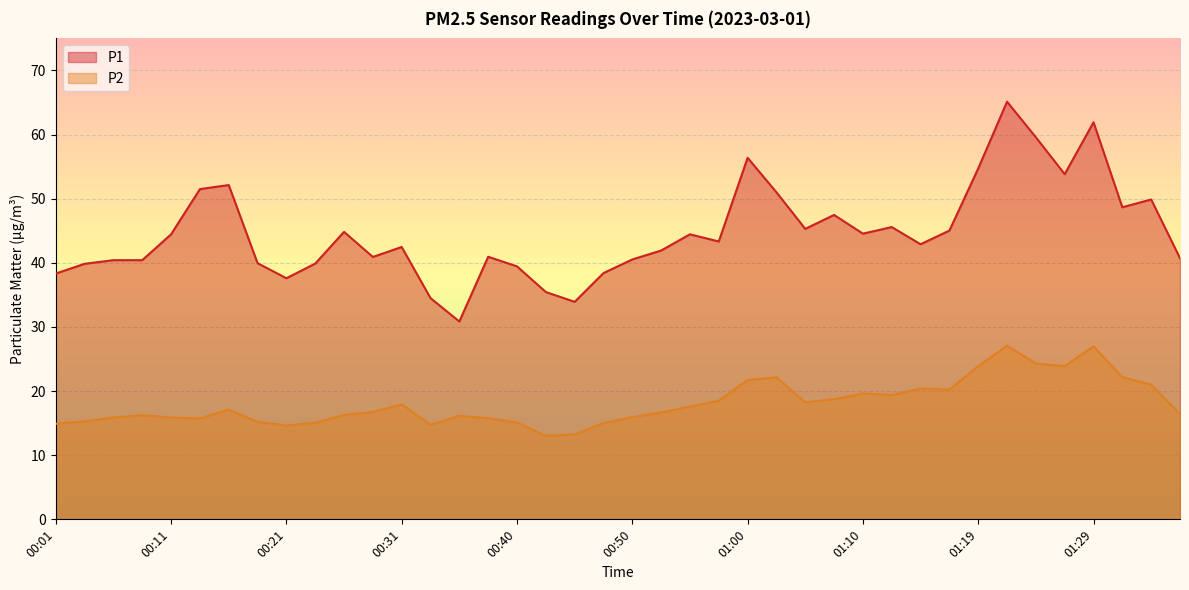

How many data points in P1 are less than 43?

20